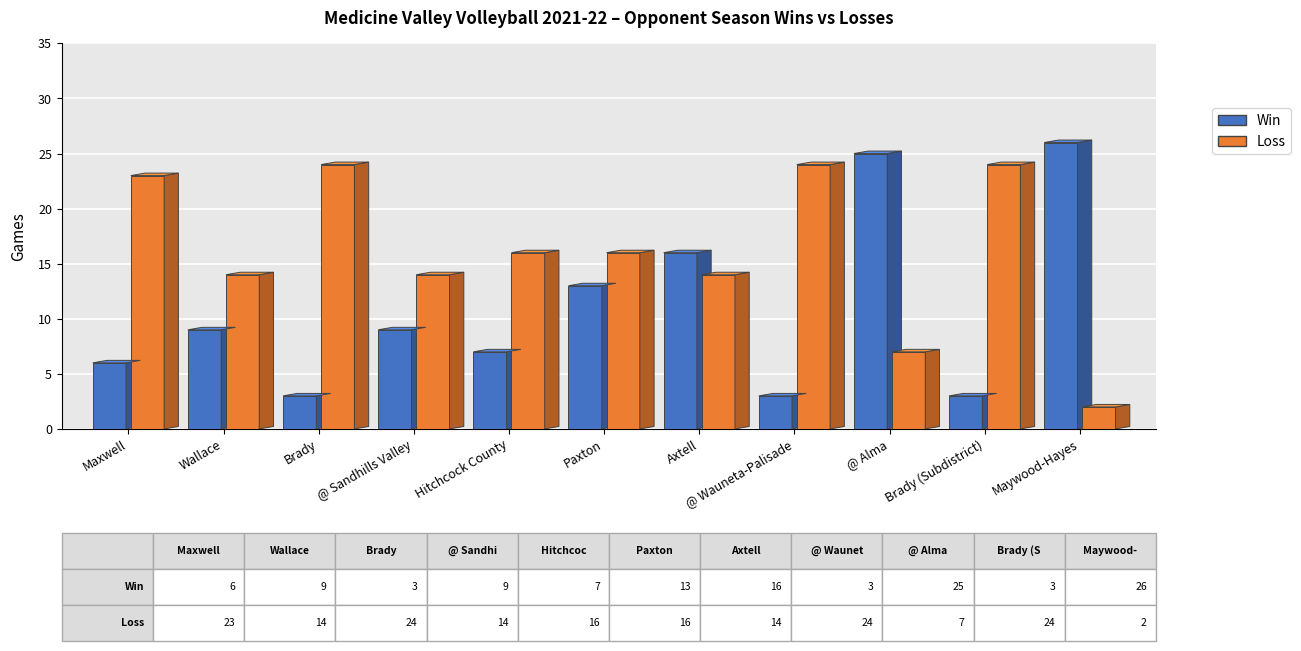

The value of Loss at Brady (Subdistrict) is 24. True or false?

True